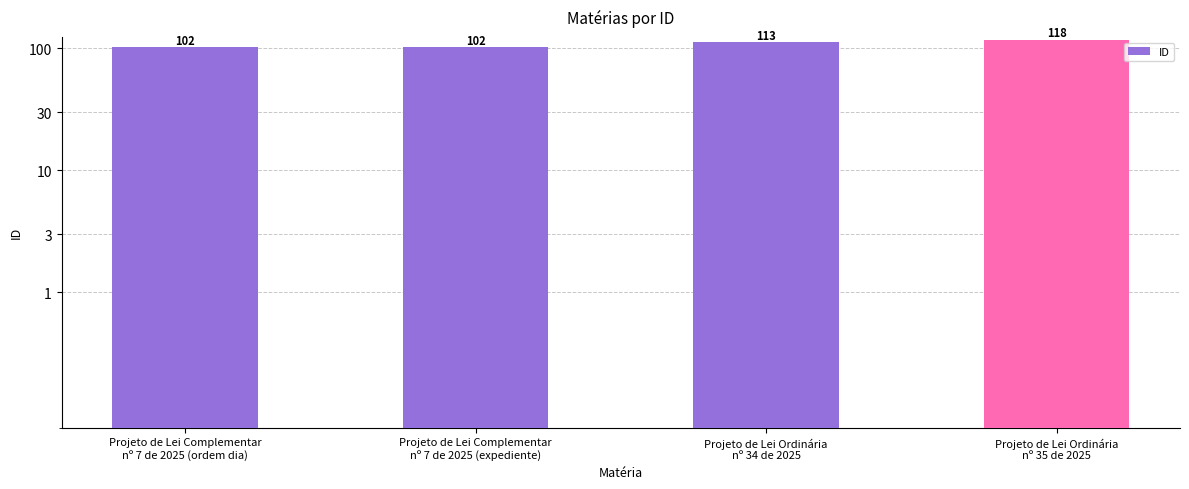

Which category has the highest value across all series?

Projeto de Lei Ordinária
nº 35 de 2025